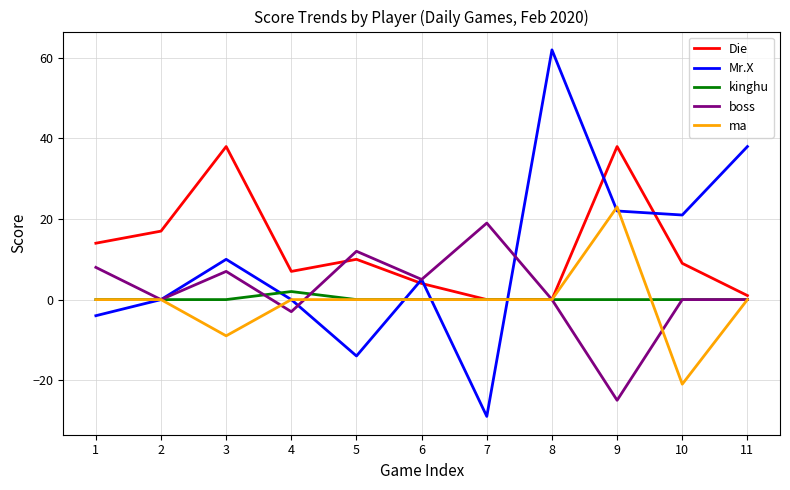

Reading left to right, list all the values displayed in this chart.

Die: 14	17	38	7	10	4	0	0	38	9	1
Mr.X: -4	0	10	0	-14	5	-29	62	22	21	38
kinghu: 0	0	0	2	0	0	0	0	0	0	0
boss: 8	0	7	-3	12	5	19	0	-25	0	0
ma: 0	0	-9	0	0	0	0	0	23	-21	0